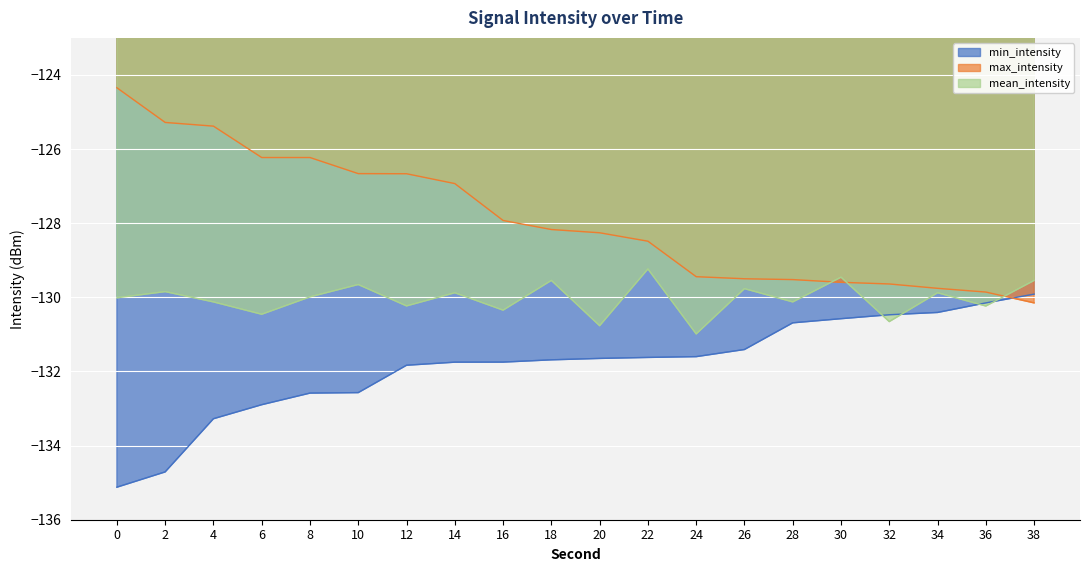

List the series in order of their overall mean, highest first.

max_intensity, mean_intensity, min_intensity